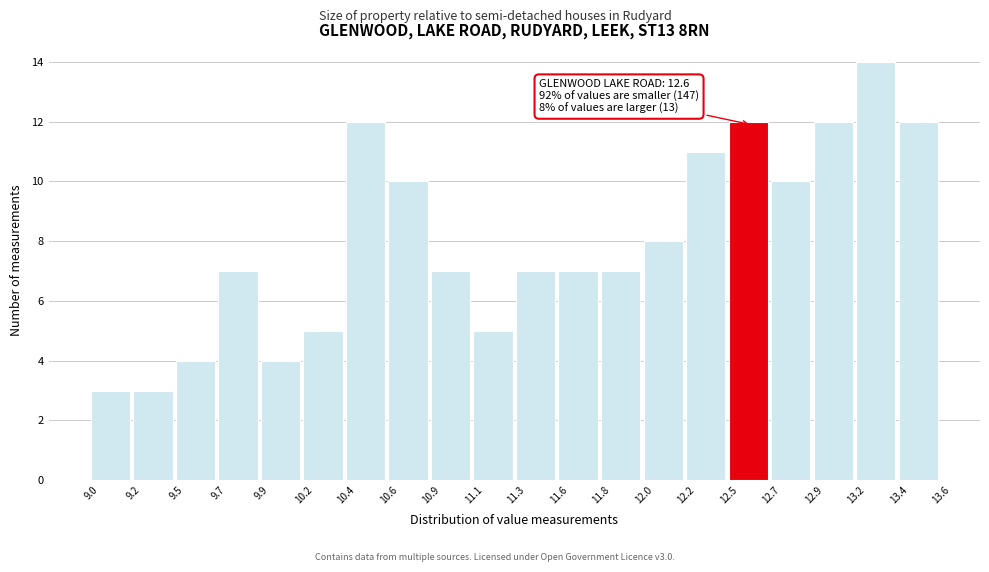

Over which range of the x-axis is the bar tallest?

13.2 to 13.4